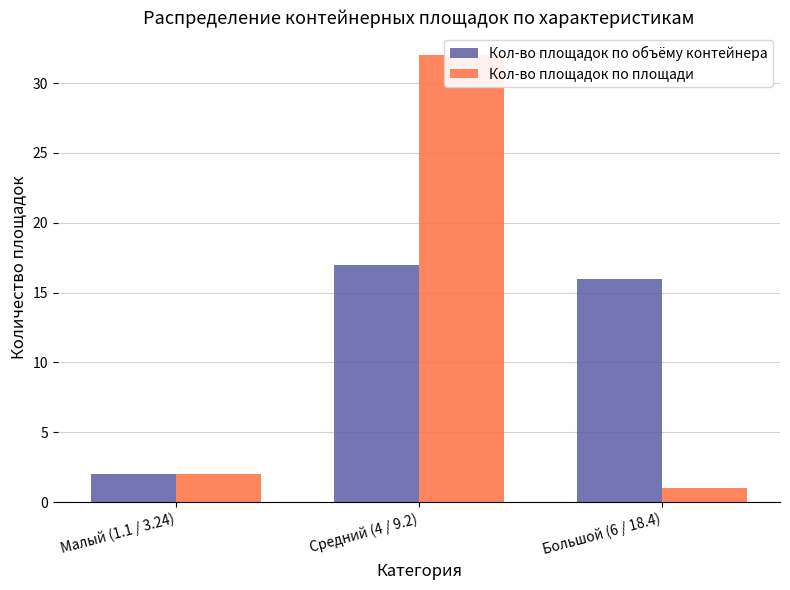

Reading left to right, list all the values displayed in this chart.

Кол-во площадок по объёму контейнера: Малый (1.1 / 3.24)=2	Средний (4 / 9.2)=17	Большой (6 / 18.4)=16
Кол-во площадок по площади: Малый (1.1 / 3.24)=2	Средний (4 / 9.2)=32	Большой (6 / 18.4)=1